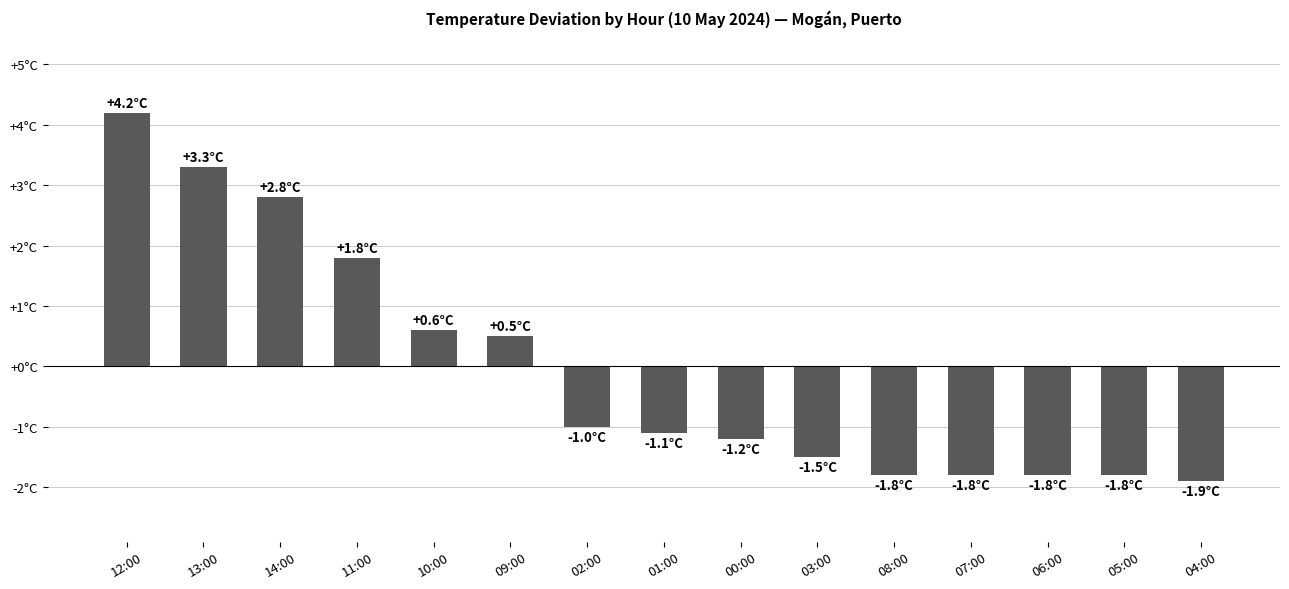

Does the chart contain any negative values?

Yes